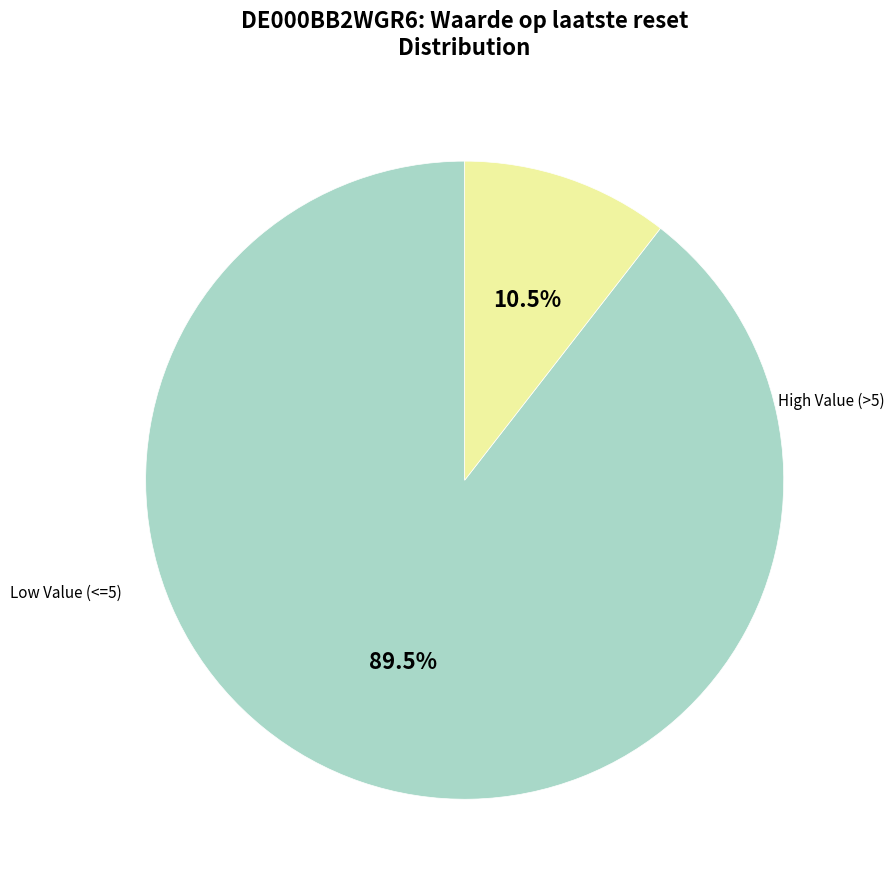

Is there a majority slice in this chart?

Yes